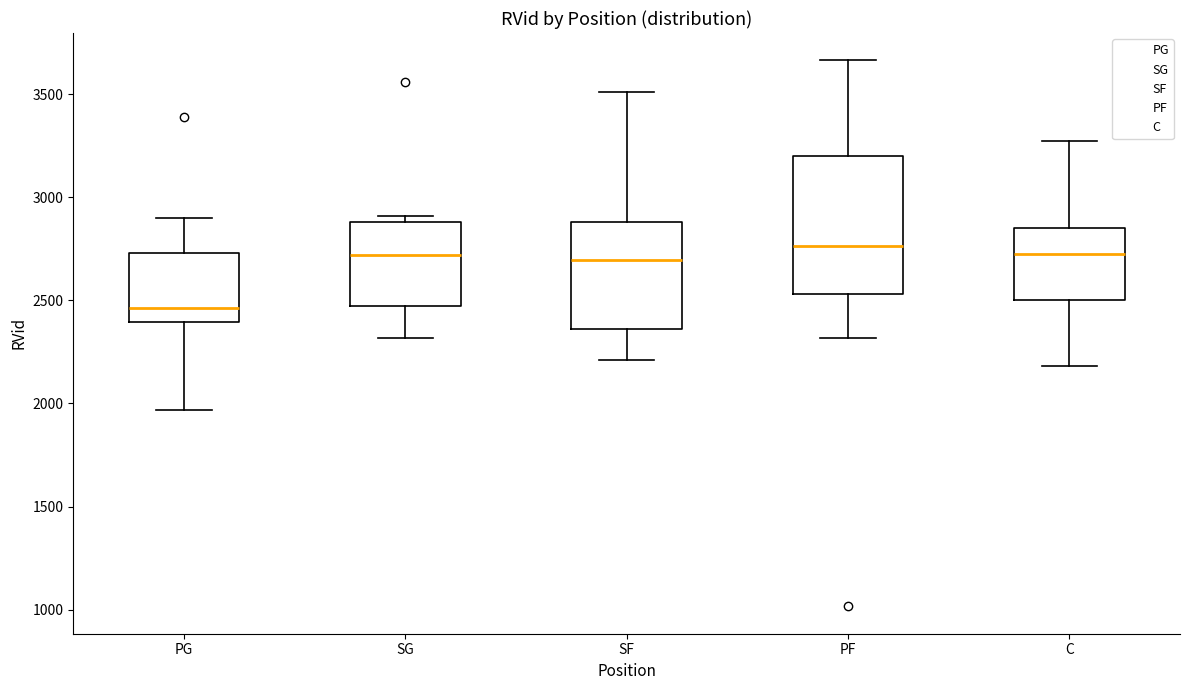

Reading left to right, transcribe this box plot: for each box, give where its median line is, the range the box spans, and where its two whiskers end, as read against the y-axis. The values are not printed on the chart, so give them approximately, as read against the axis.

PG: median 2450, box 2400 to 2750, whiskers 1950 to 2900
SG: median 2700, box 2450 to 2900, whiskers 2300 to 2900 (just above the box's upper edge)
SF: median 2700, box 2350 to 2900, whiskers 2200 to 3500
PF: median 2750, box 2550 to 3200, whiskers 2300 to 3650
C: median 2750, box 2500 to 2850, whiskers 2200 to 3250